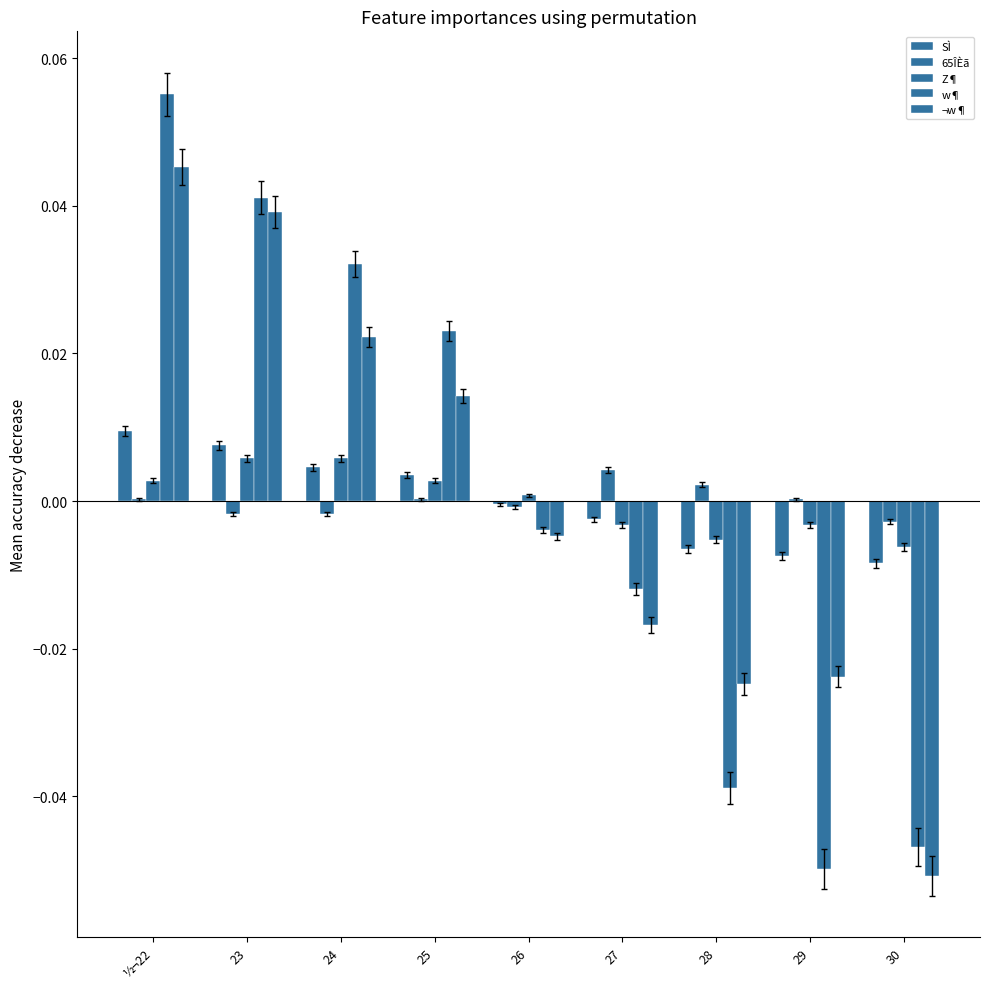

Is the value of w¶ at 23 greater than the value of Z¶ at 24?

Yes